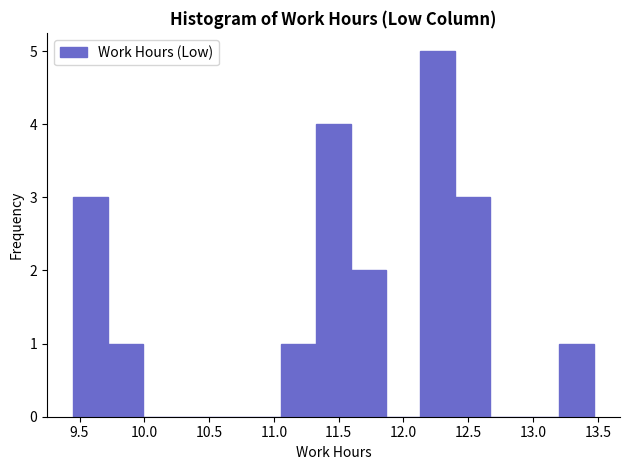

Reading left to right, transcribe this chart: for each bar, give the range it covers on the x-axis and its height. Neither the bar edges nor the heights are printed on the chart, so give them approximately, as read against the axes.

9.45 to 9.70: 3
9.70 to 10.00: 1
10.00 to 10.25: 0
10.25 to 10.50: 0
10.50 to 10.80: 0
10.80 to 11.05: 0
11.05 to 11.35: 1
11.35 to 11.60: 4
11.60 to 11.85: 2
11.85 to 12.15: 0
12.15 to 12.40: 5
12.40 to 12.65: 3
12.65 to 12.95: 0
12.95 to 13.20: 0
13.20 to 13.45: 1